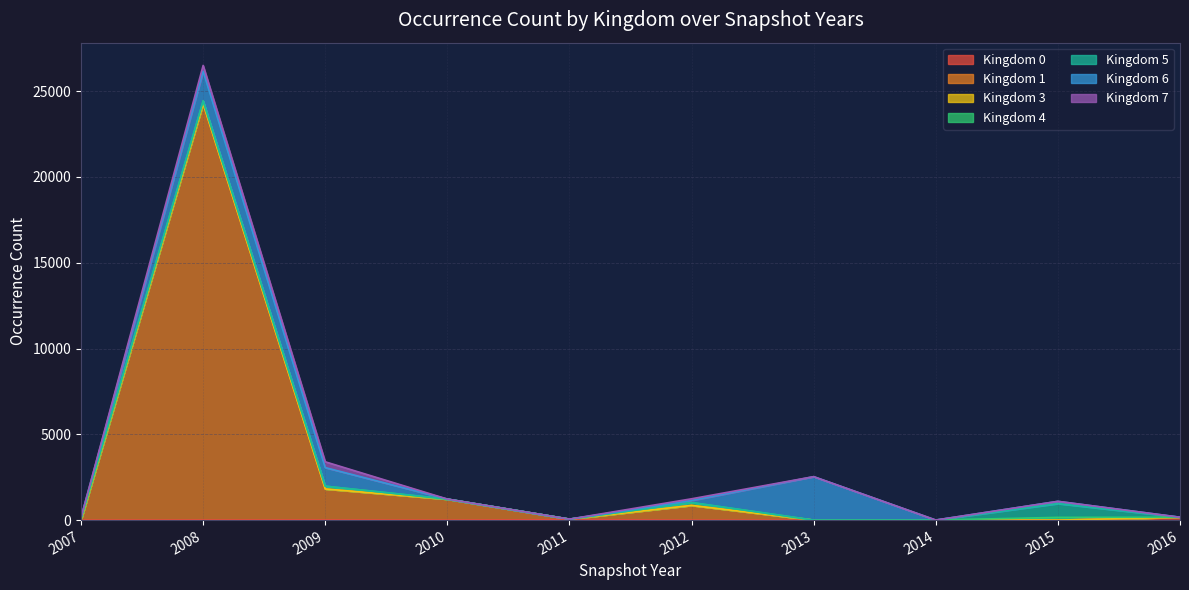

After their last crossing, which series has the higher values: Kingdom 4 or Kingdom 3?

Kingdom 4